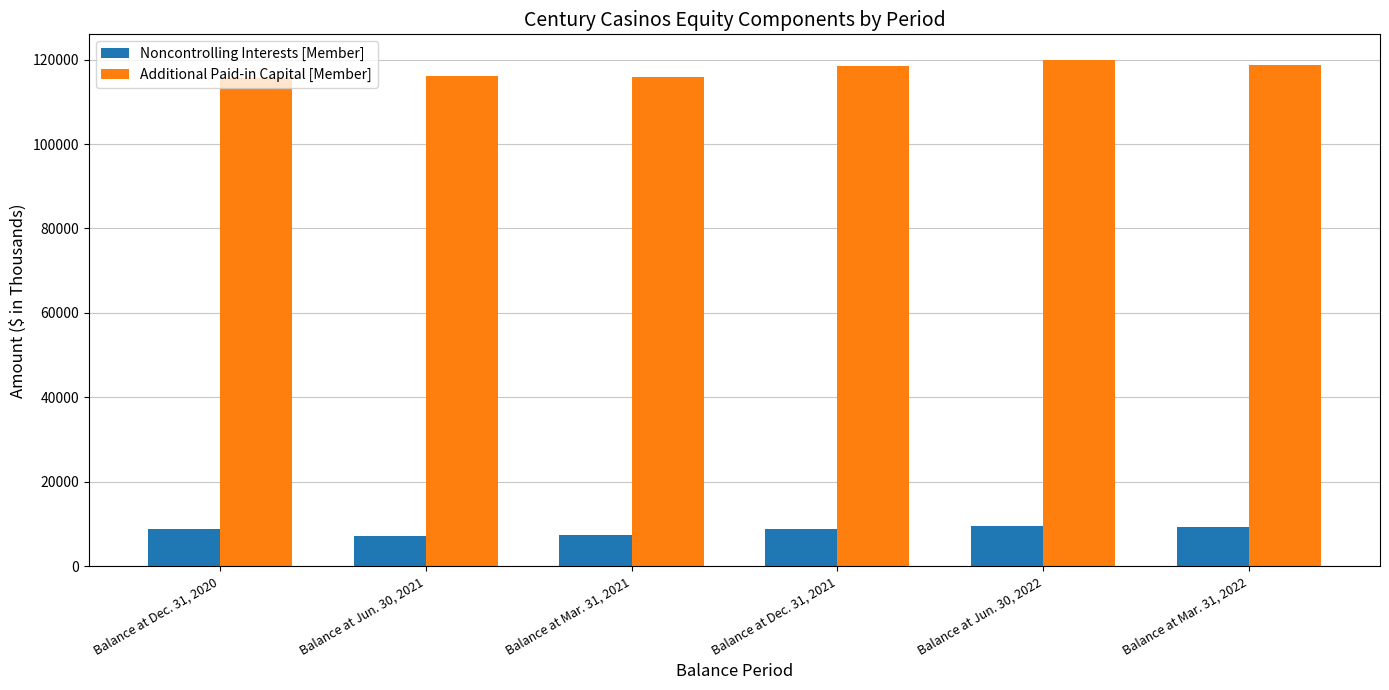

List the labels in order of Noncontrolling Interests [Member] value, largest first.

Balance at Jun. 30, 2022, Balance at Mar. 31, 2022, Balance at Dec. 31, 2020, Balance at Dec. 31, 2021, Balance at Mar. 31, 2021, Balance at Jun. 30, 2021